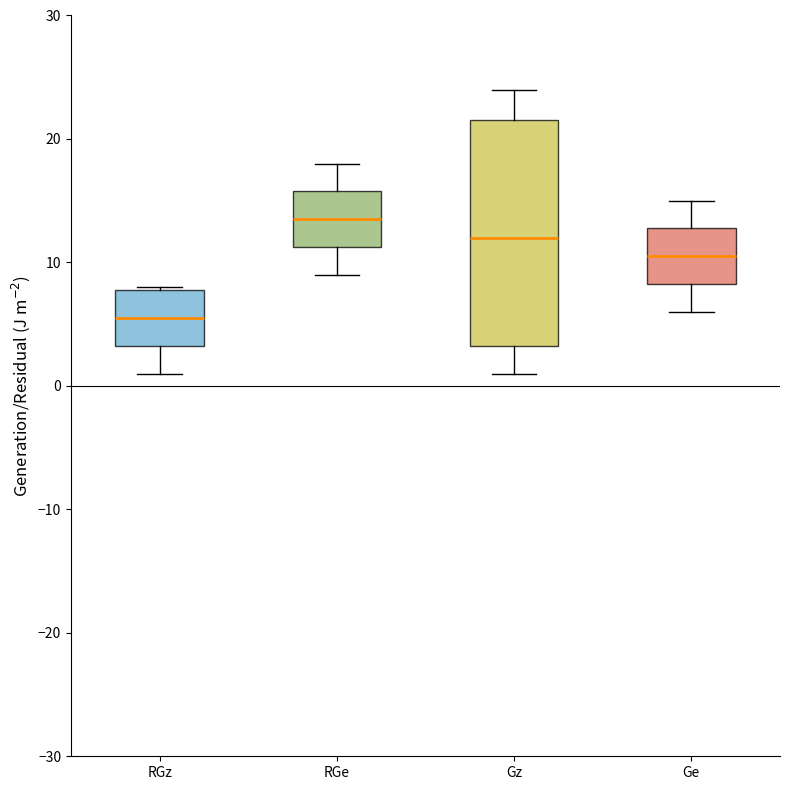

Reading left to right, transcribe this box plot: for each box, give where its median line is, the range the box spans, and where its two whiskers end, as read against the y-axis. The values are not printed on the chart, so give them approximately, as read against the axis.

RGz: median 6, box 3 to 8, whiskers 1 to 8
RGe: median 14, box 11 to 16, whiskers 9 to 18
Gz: median 12, box 3 to 22, whiskers 1 to 24
Ge: median 11, box 8 to 13, whiskers 6 to 15